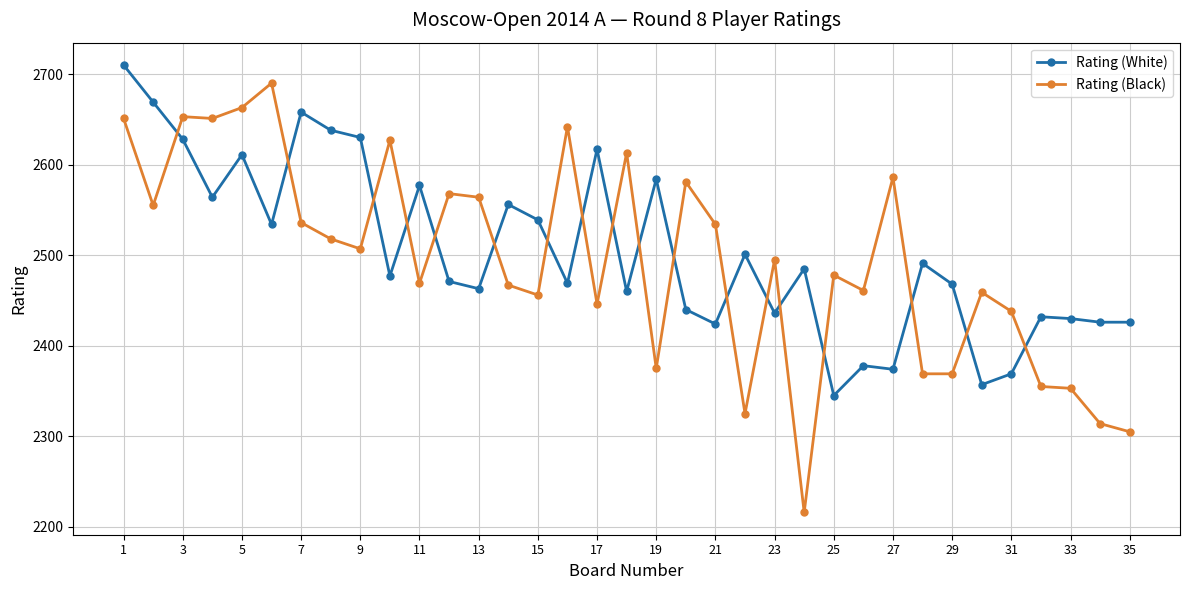

How many series are shown in this chart?

2